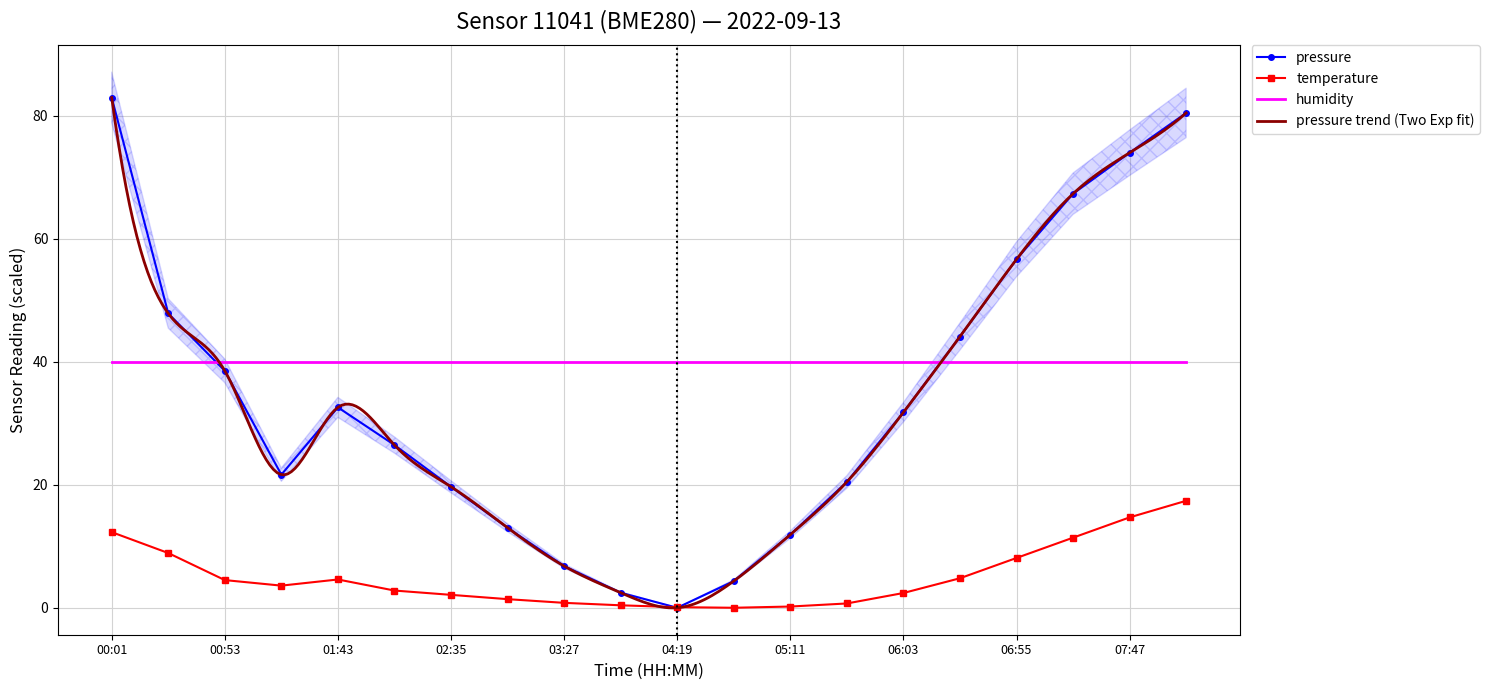

True or false: pressure and temperature intersect in this chart.

True